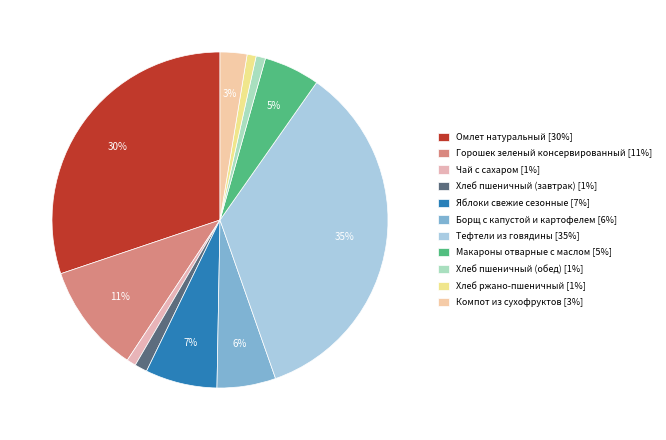

What is the smallest slice in the pie chart?

Хлеб ржано-пшеничный